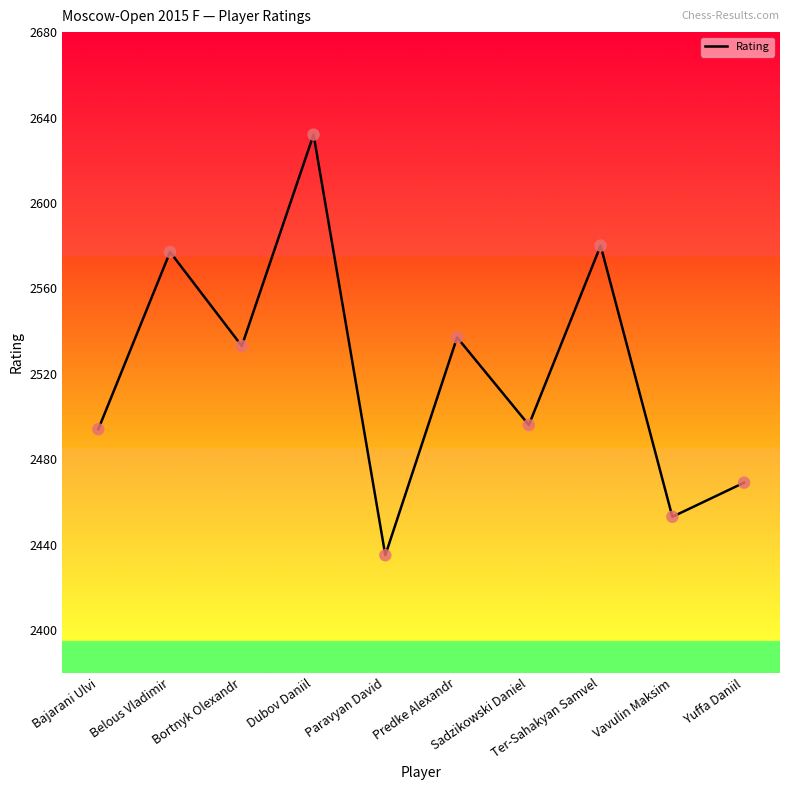

What is the change in value from Sadzikowski Daniel to Ter-Sahakyan Samvel?

+84